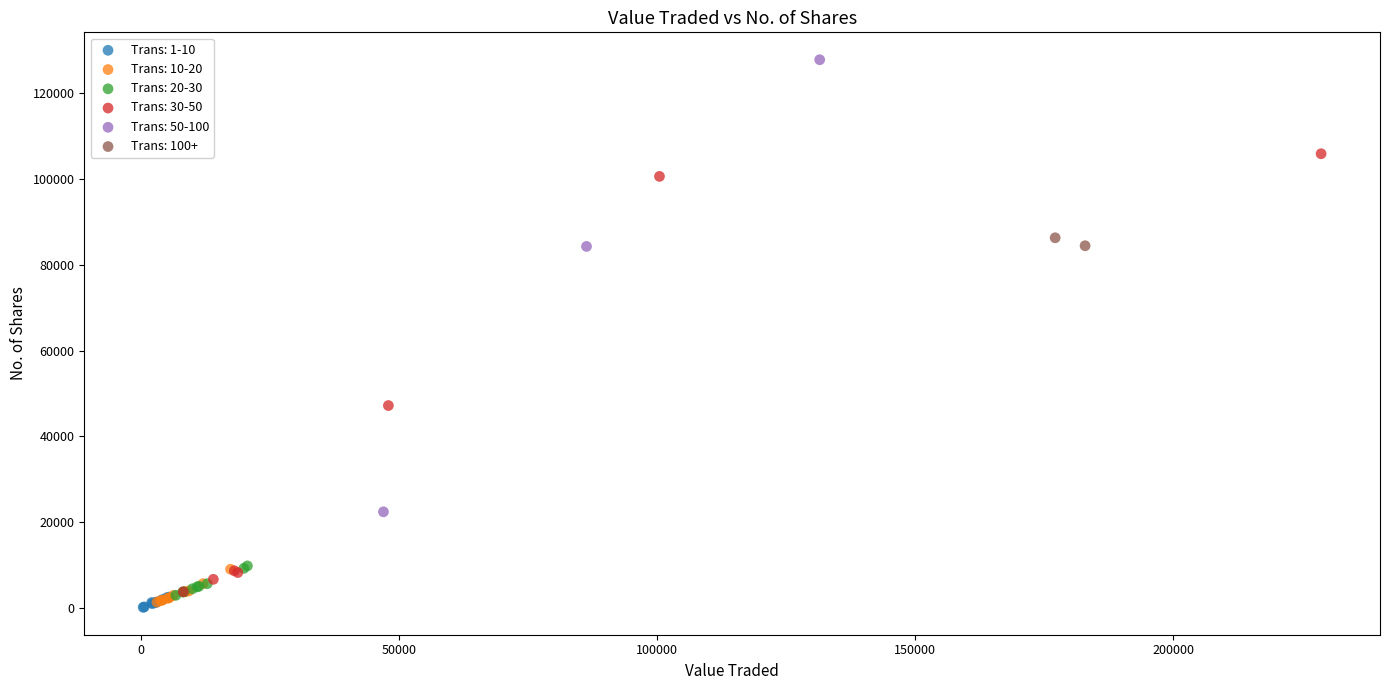

Which series has the largest Y range (max minus min)?

Trans: 50-100